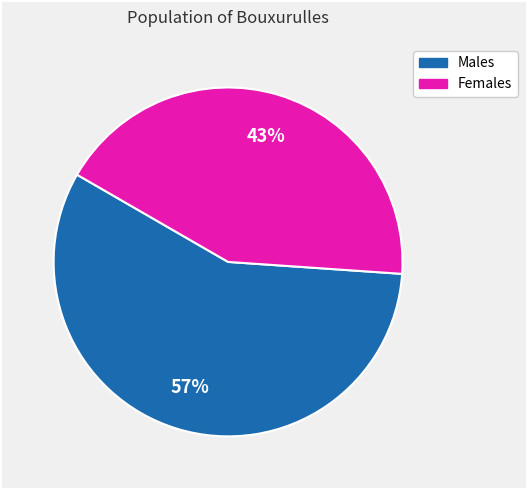

Is there any slice that represents more than half of the pie?

Yes